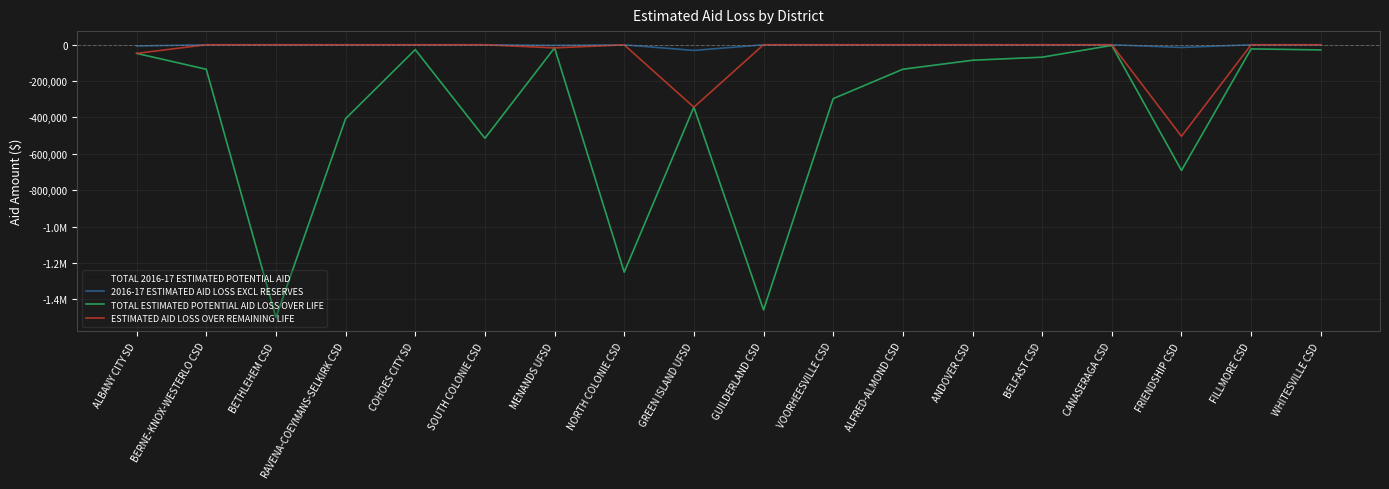

Reading left to right, what are all the values shown in this chart?

TOTAL 2016-17 ESTIMATED POTENTIAL AID: -6897	-14213	-183794	-73100	-6697	-71572	-3452	-105778	-31230	-93764	-59703	-12578	-28410	-19532	-6950	-31893	-4571	-8111
2016-17 ESTIMATED AID LOSS EXCL RESERVES: -6897	0	0	0	0	0	-3452	-493	-31230	0	0	0	0	0	0	-14814	0	0
TOTAL ESTIMATED POTENTIAL AID LOSS OVER LIFE: -47394	-134890	-1501088	-406692	-26790	-514637	-17261	-1251246	-343534	-1459027	-296614	-134706	-85229	-68362	-3475	-691556	-22831	-28389
ESTIMATED AID LOSS OVER REMAINING LIFE: -47394	0	0	0	0	0	-17261	-493	-343534	0	0	0	0	0	0	-503686	0	0